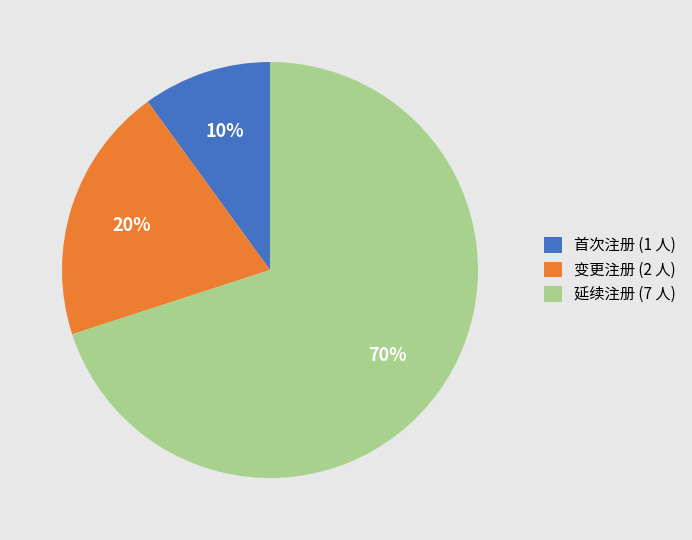

Which slice is the smallest?

首次注册 (1 人)